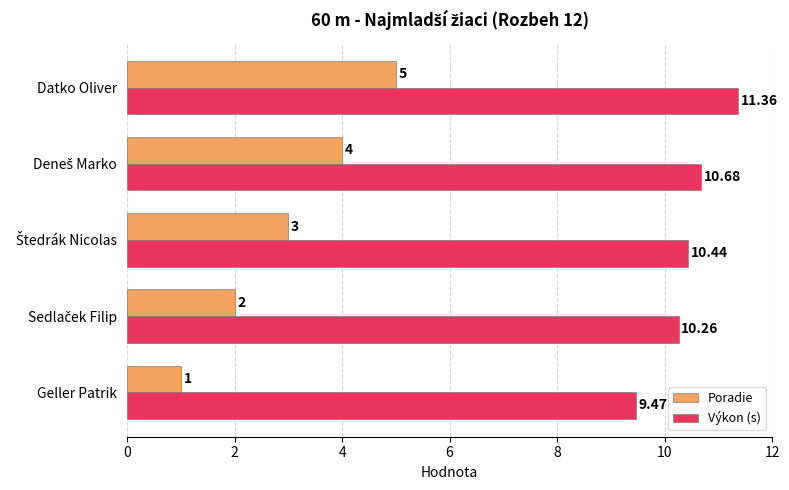

At which category does the chart reach its peak across all series?

Datko Oliver